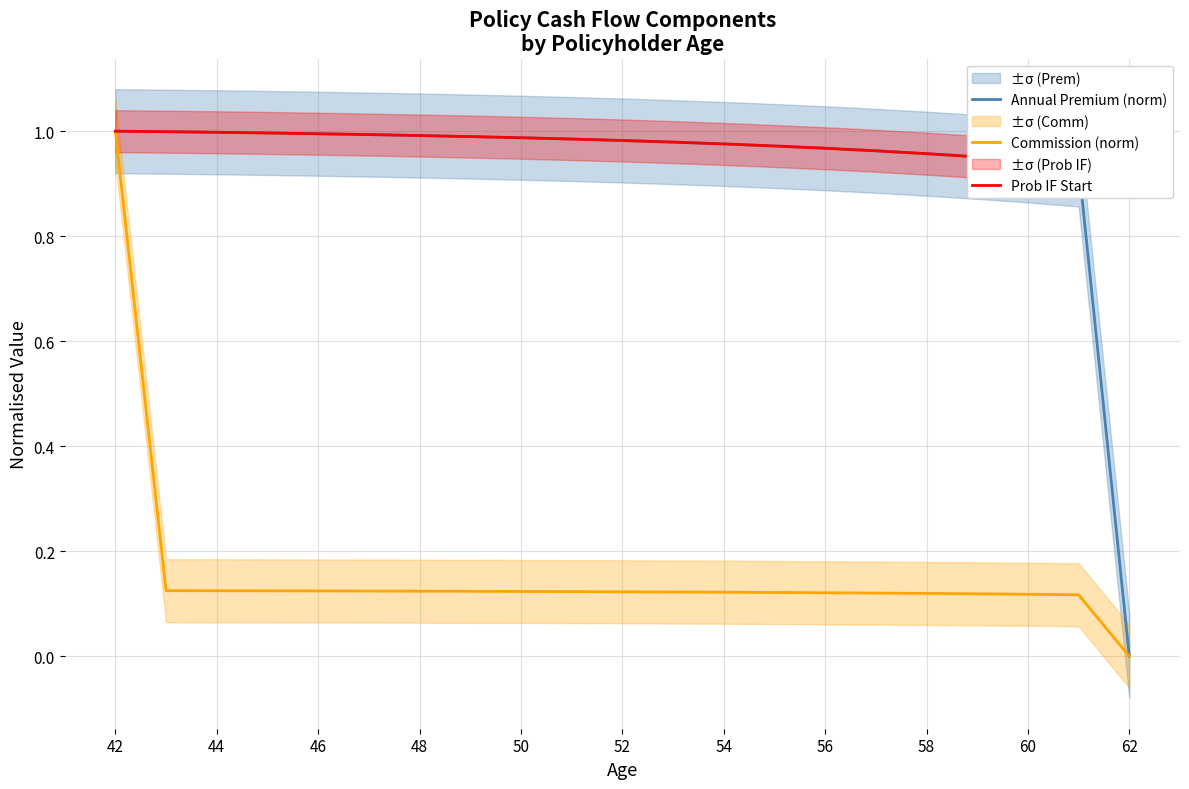

At which label does Annual Premium (norm) reach its minimum?

62